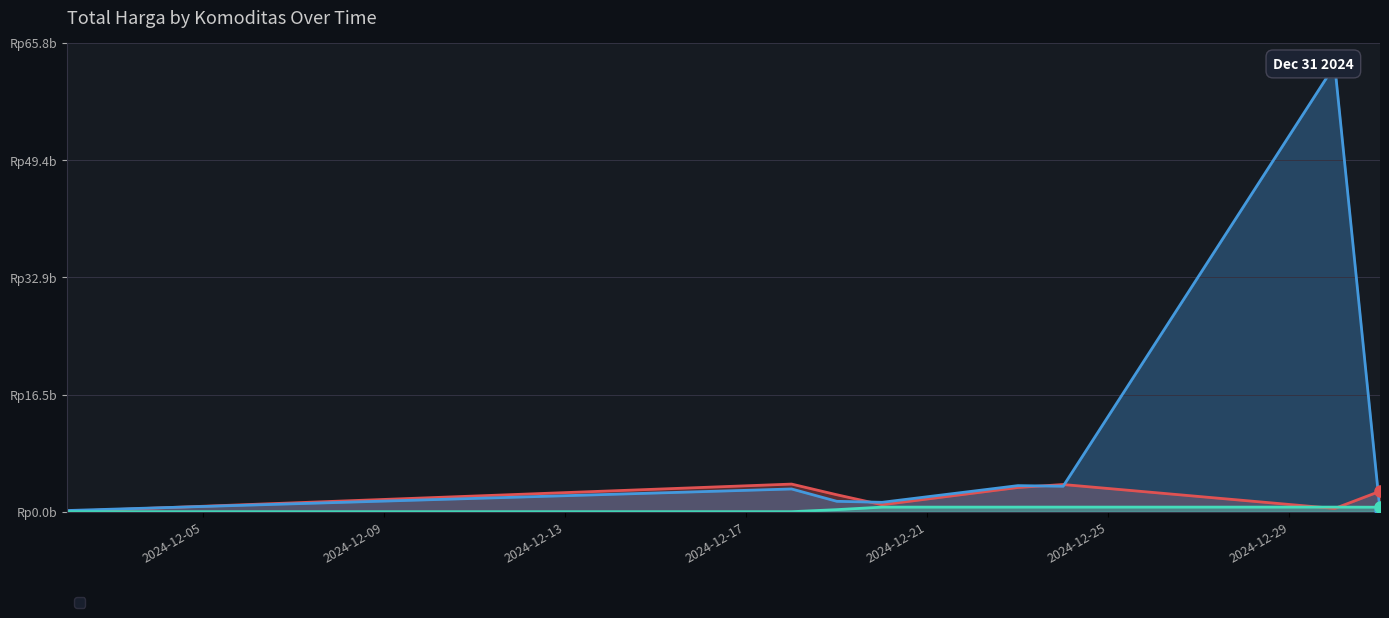

What is the value of the Jasa Keamanan point at the 8th from the left?

0.2